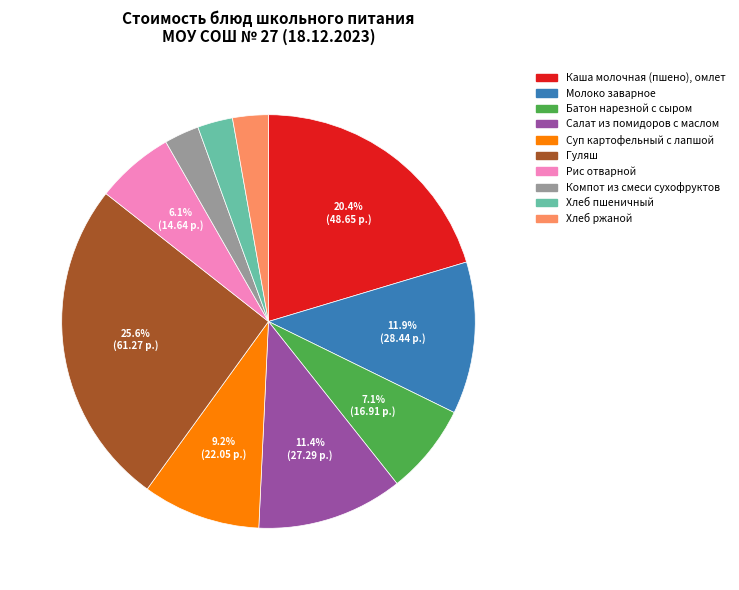

Is it true that Хлеб ржаной is 3% of the pie?

True